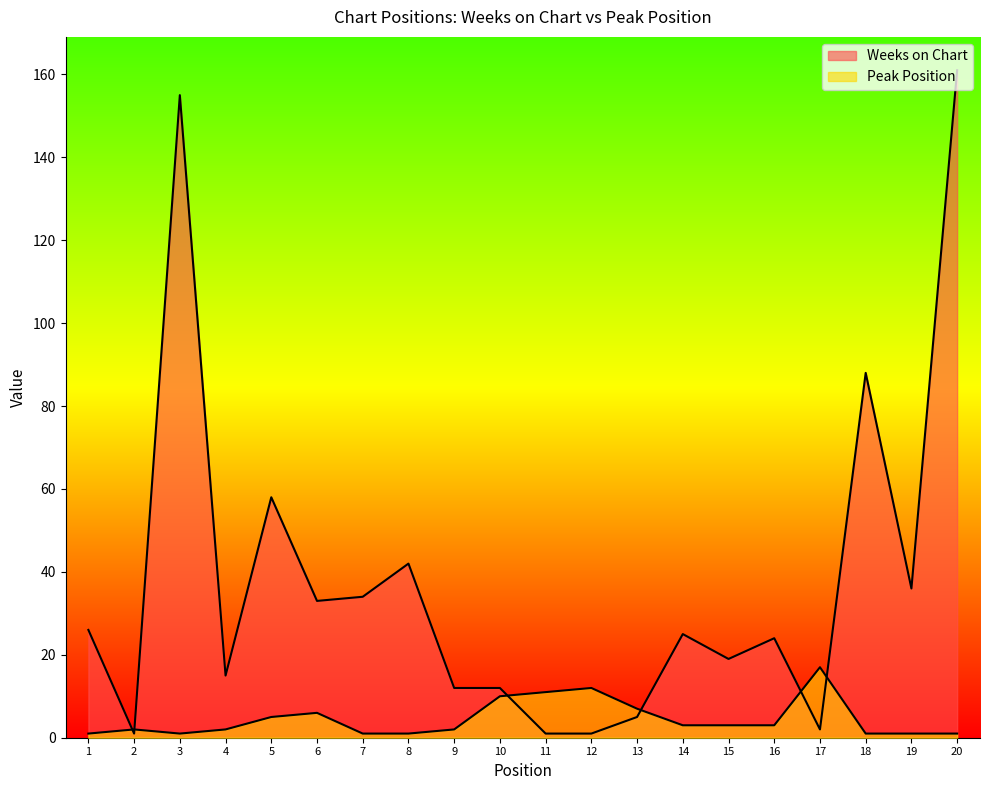

Between 14 and 2, which is larger?

14